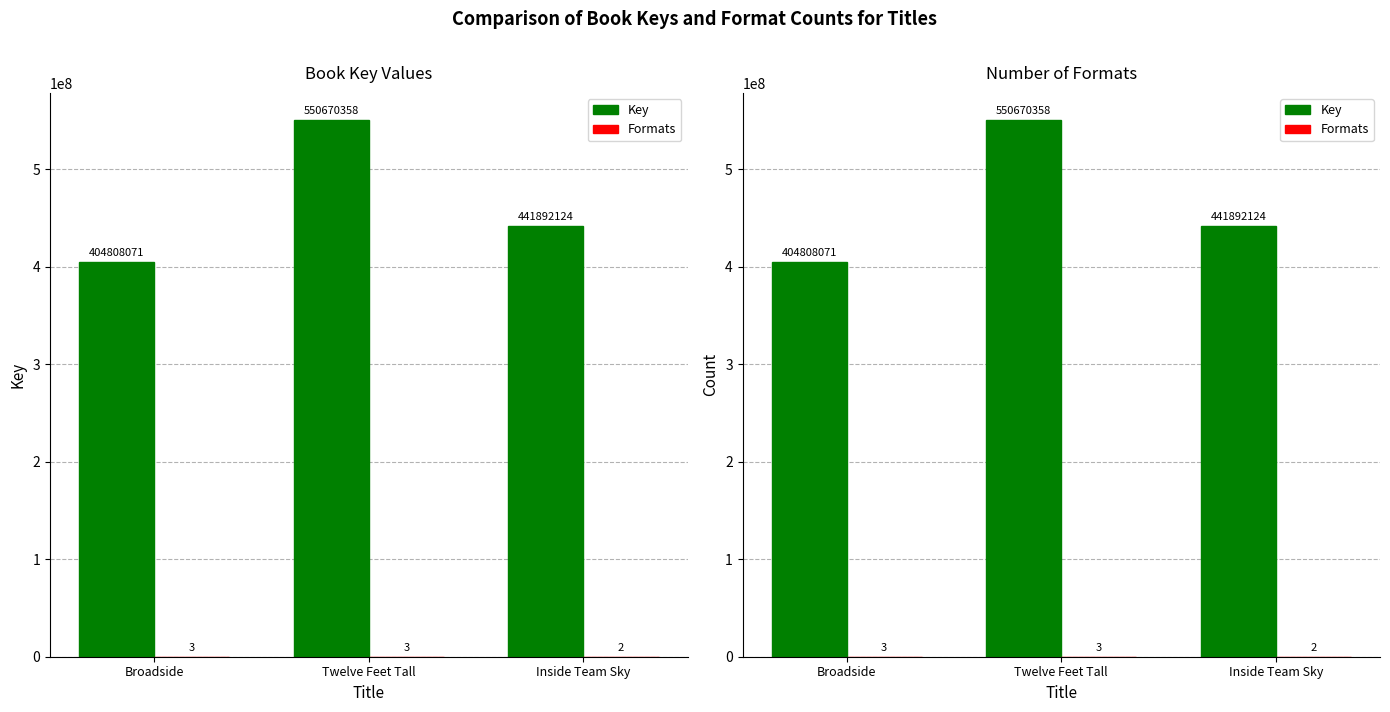

Reading left to right, transcribe all the data shown in this chart.

Key: Broadside=404808071	Twelve Feet Tall=550670358	Inside Team Sky=441892124
Formats: Broadside=3	Twelve Feet Tall=3	Inside Team Sky=2